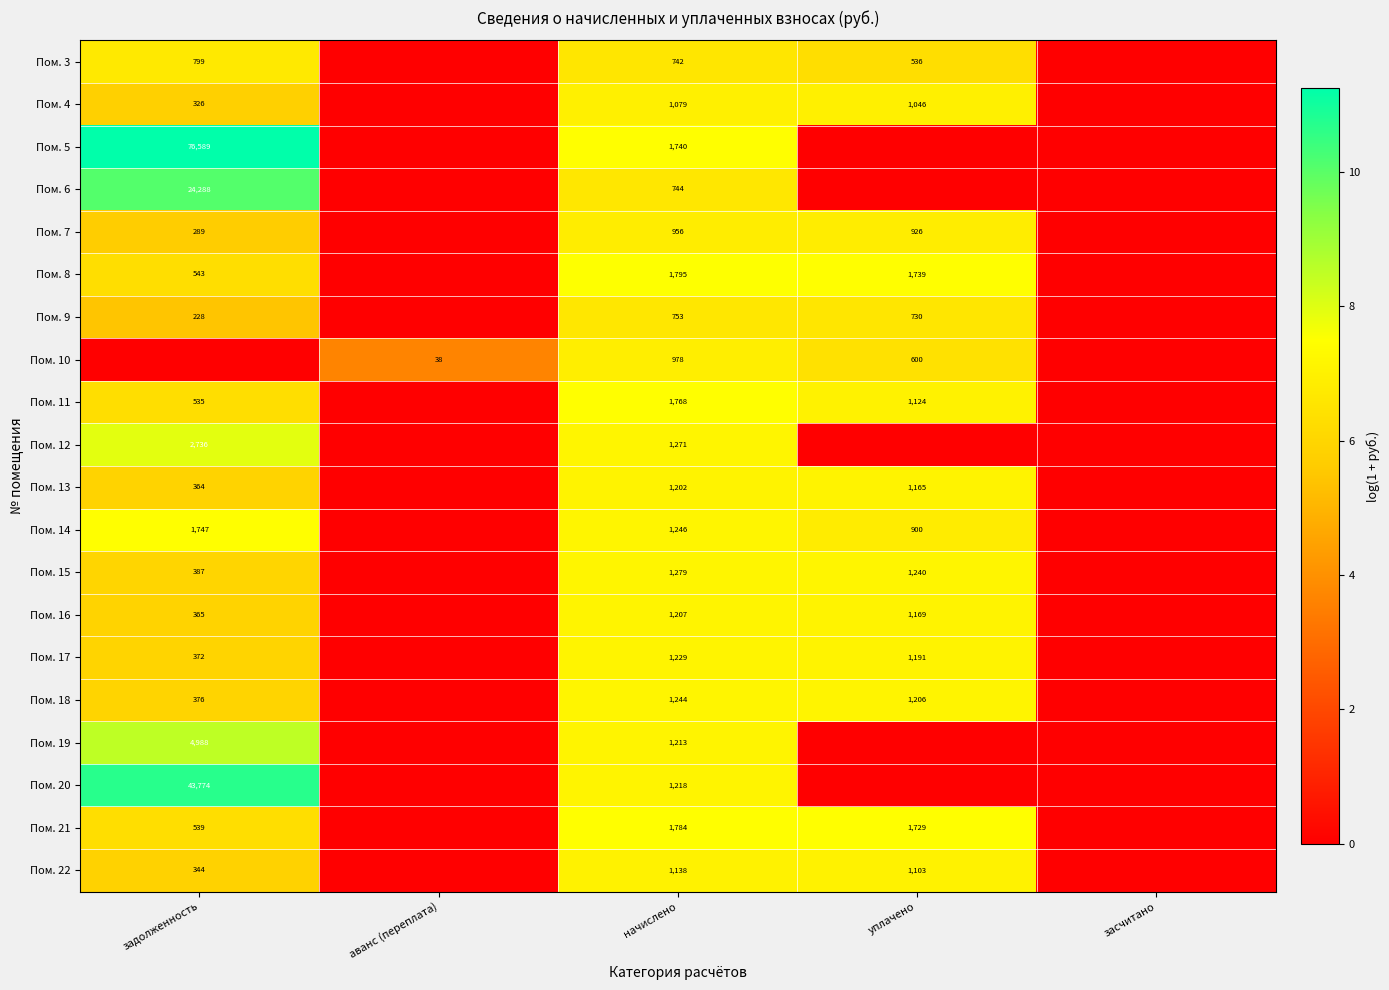

What is the total value across all series at задолженность?

133.8